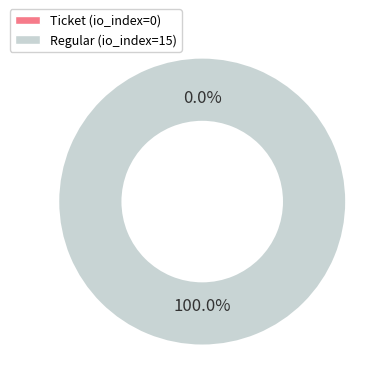

Which category has the biggest portion of the pie?

Regular (io_index=15)